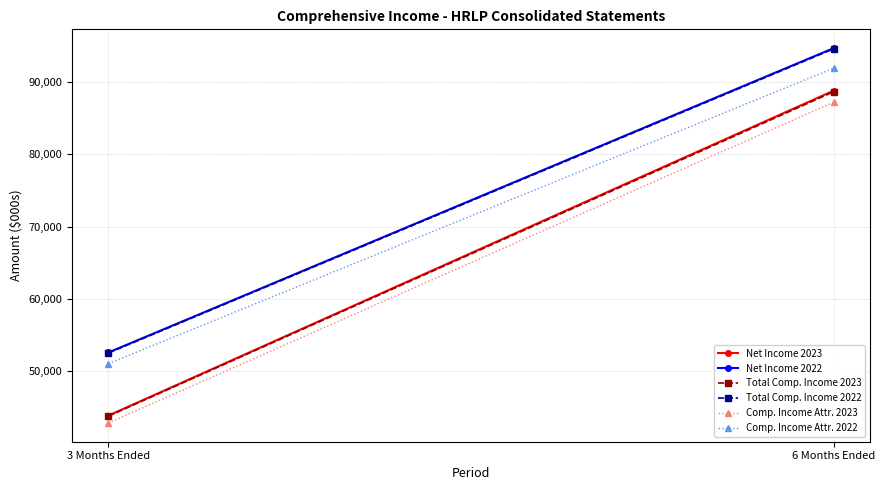

What is the label of the 1st point from the right?

6 Months Ended